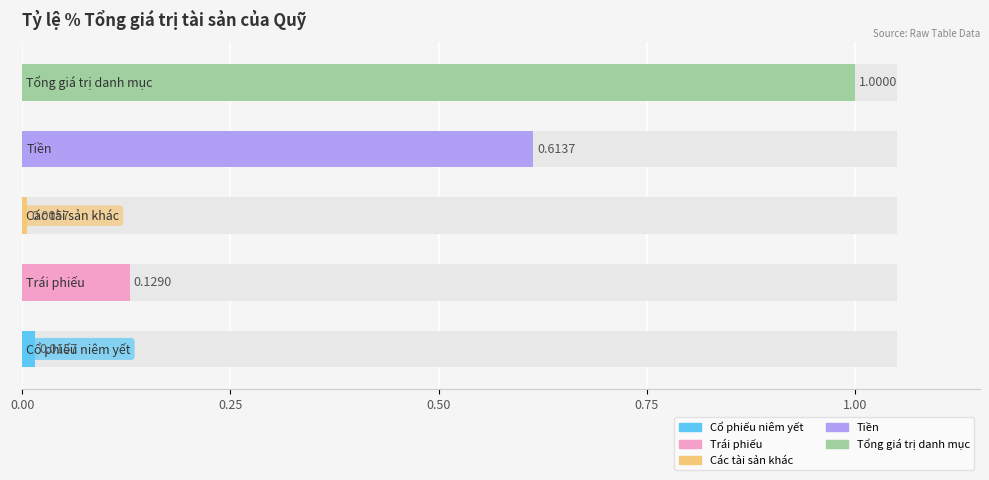

Reading left to right, extract all data points from this chart.

0.0	0.1	0.0	0.6	1.0